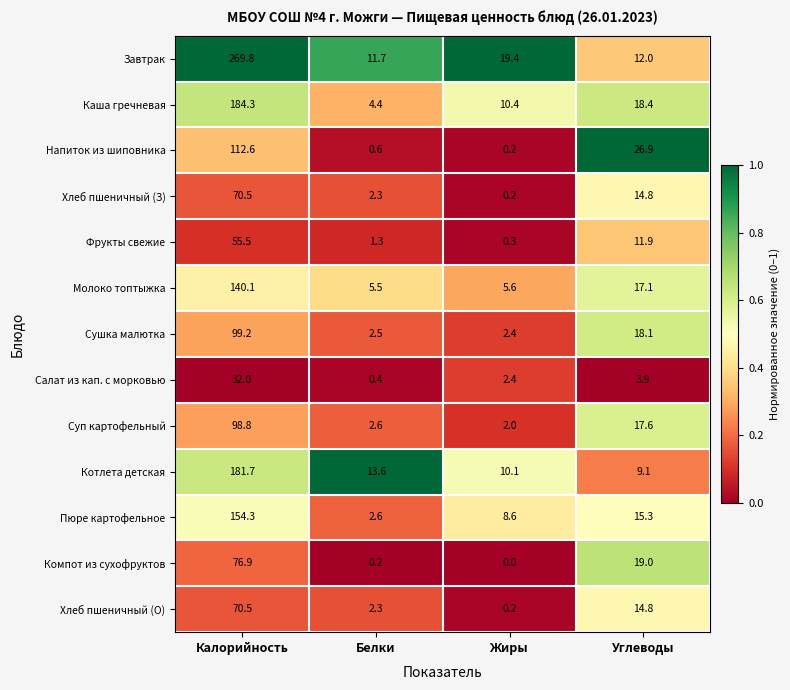

Rank the categories by Сушка малютка value from lowest to highest.

Жиры, Белки, Углеводы, Калорийность